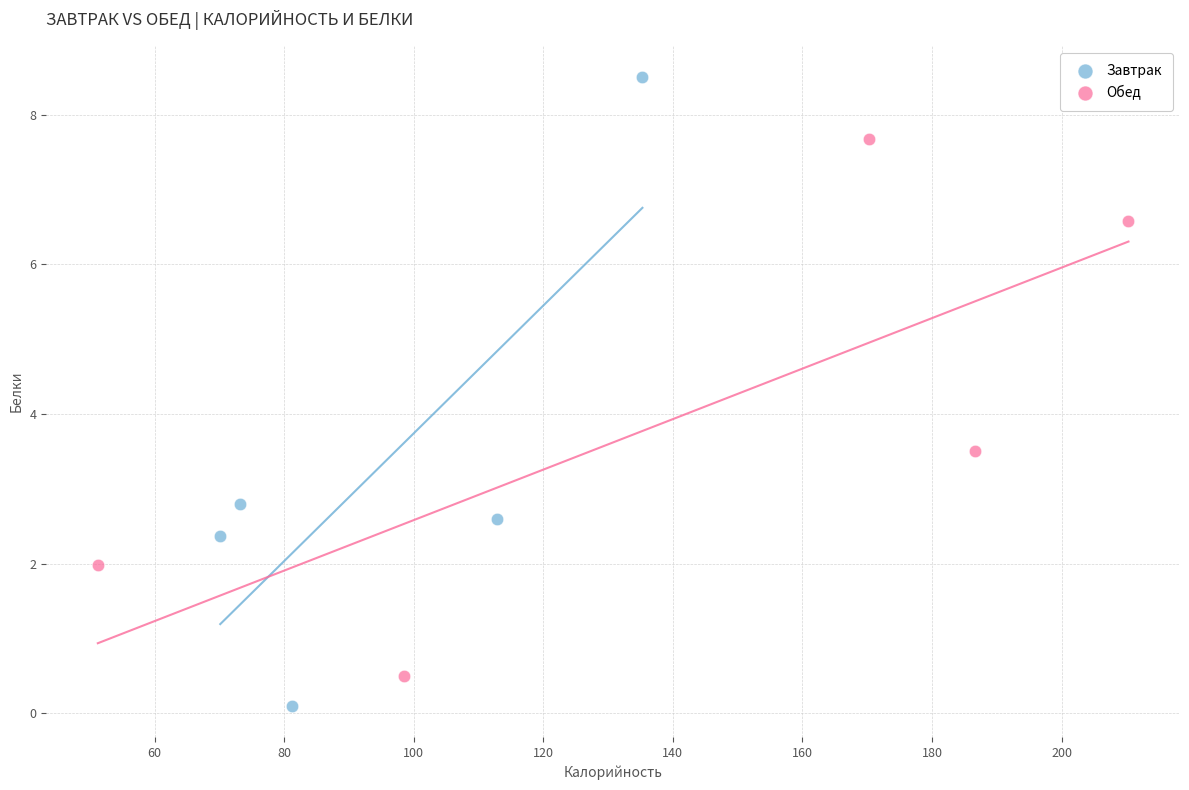

Which series reaches the minimum Y coordinate?

Завтрак